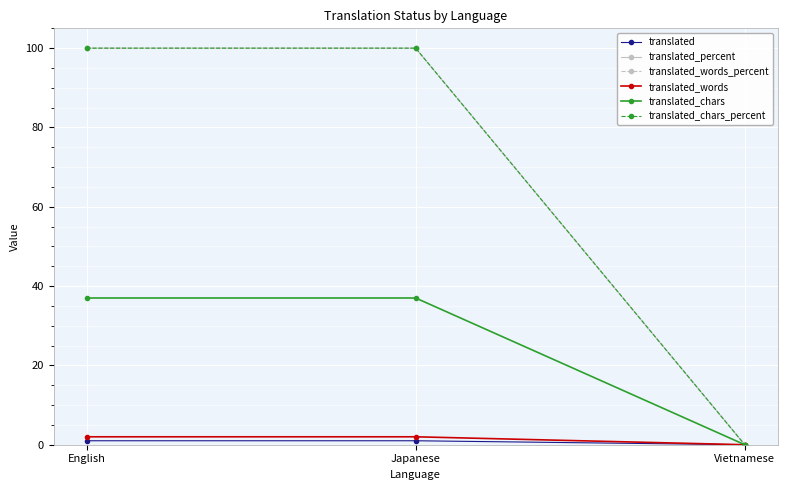

Which category has the highest value in the translated_words_percent series?

English